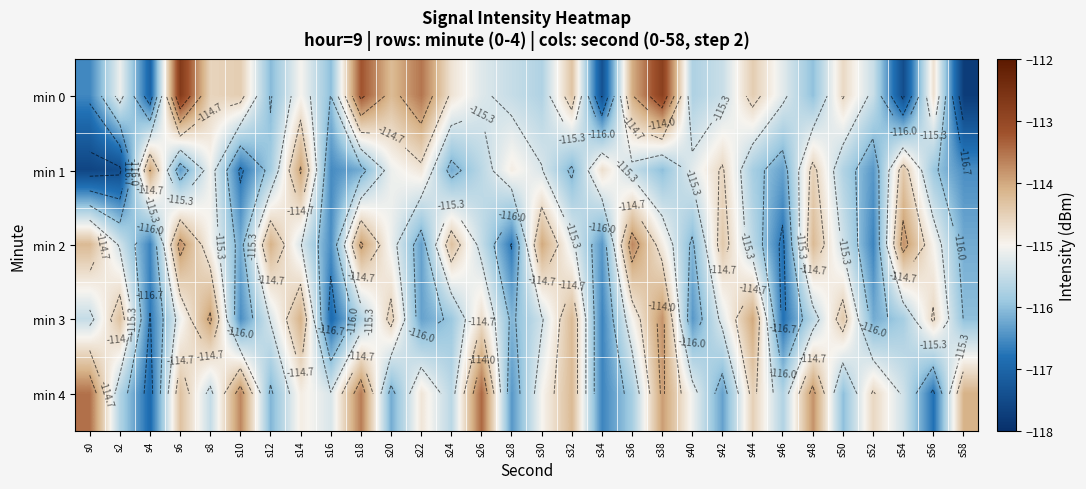

True or false: min 1 has a value of -115.7 at s50.

True